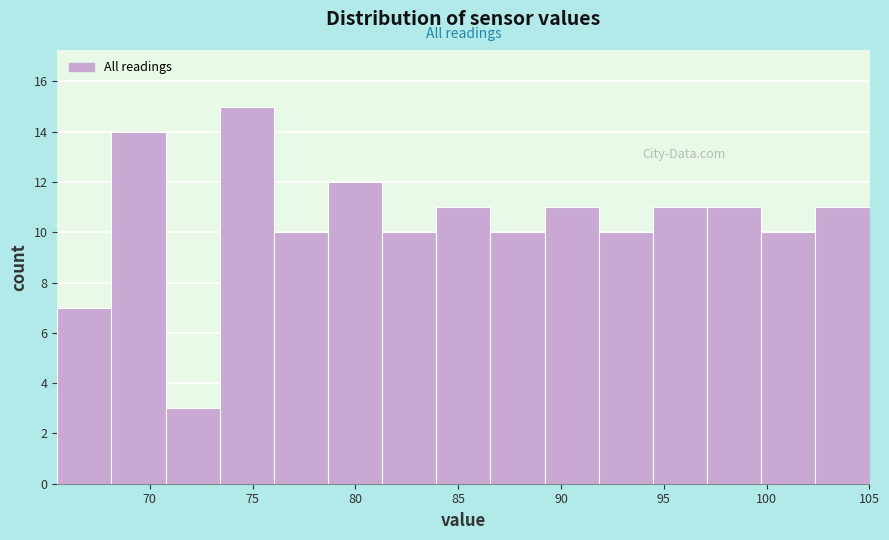

Reading left to right, transcribe this chart: for each bar, give the range it covers on the x-axis and its height. Neither the bar edges nor the heights are printed on the chart, so give them approximately, as read against the axes.

65.5 to 68.0: 7
68.0 to 71.0: 14
71.0 to 73.5: 3
73.5 to 76.0: 15
76.0 to 78.5: 10
78.5 to 81.5: 12
81.5 to 84.0: 10
84.0 to 86.5: 11
86.5 to 89.0: 10
89.0 to 92.0: 11
92.0 to 94.5: 10
94.5 to 97.0: 11
97.0 to 99.5: 11
99.5 to 102.5: 10
102.5 to 105.0: 11